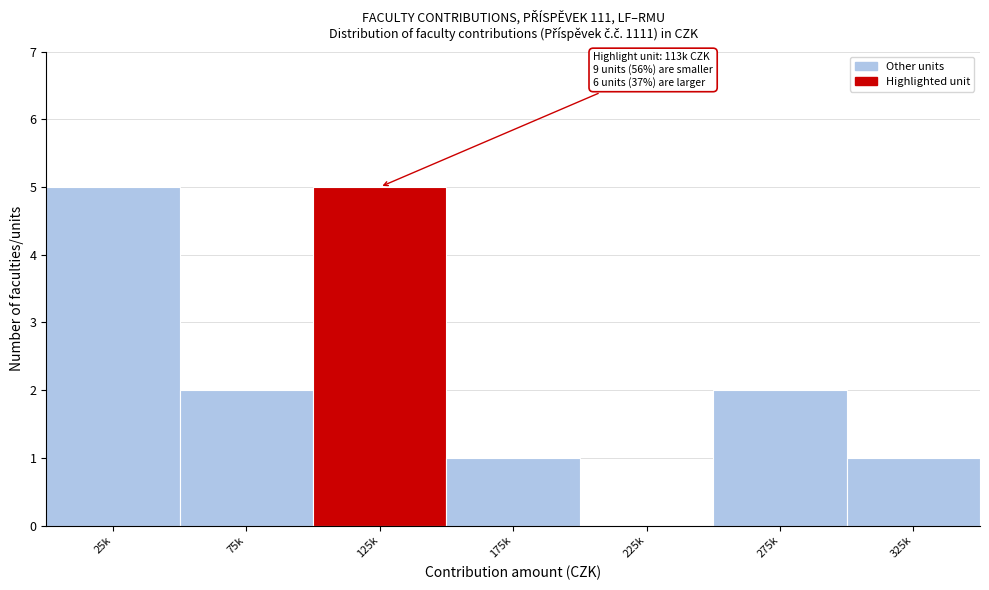

Reading left to right, extract all data points from this chart.

25k=5	75k=2	125k=5	175k=1	225k=0	275k=2	325k=1